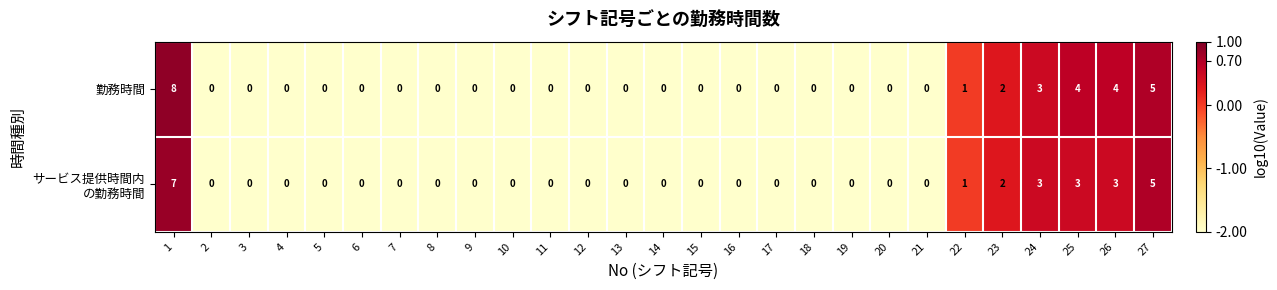

Is it true that 勤務時間 equals 0 at 21?

True